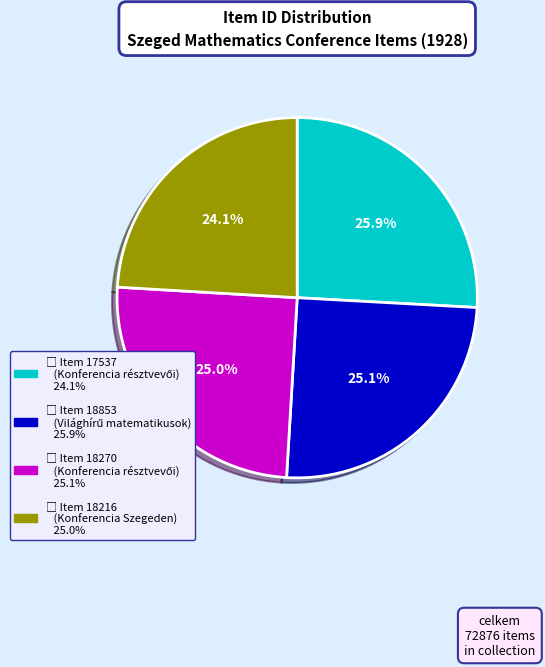

Is there a majority slice in this chart?

No